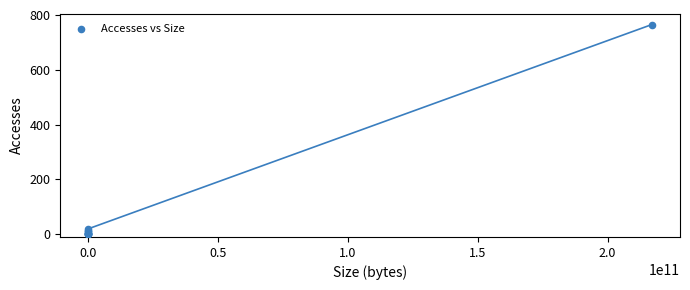

What Y value in the scatter plot is closest to 382?

20